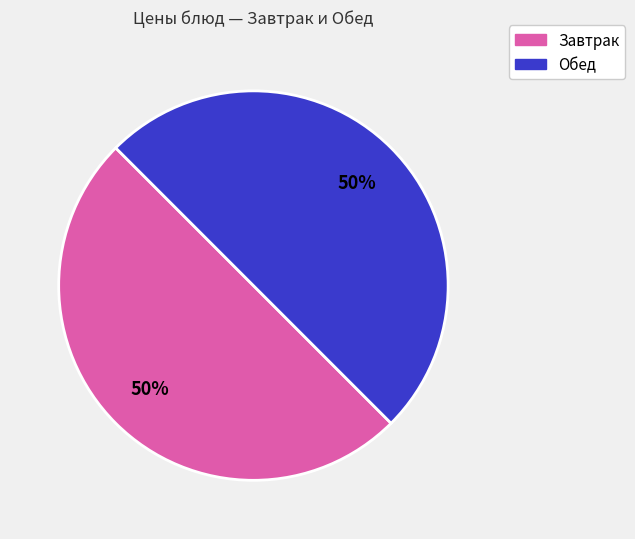

To the nearest percent, what is the average slice percentage?

50%